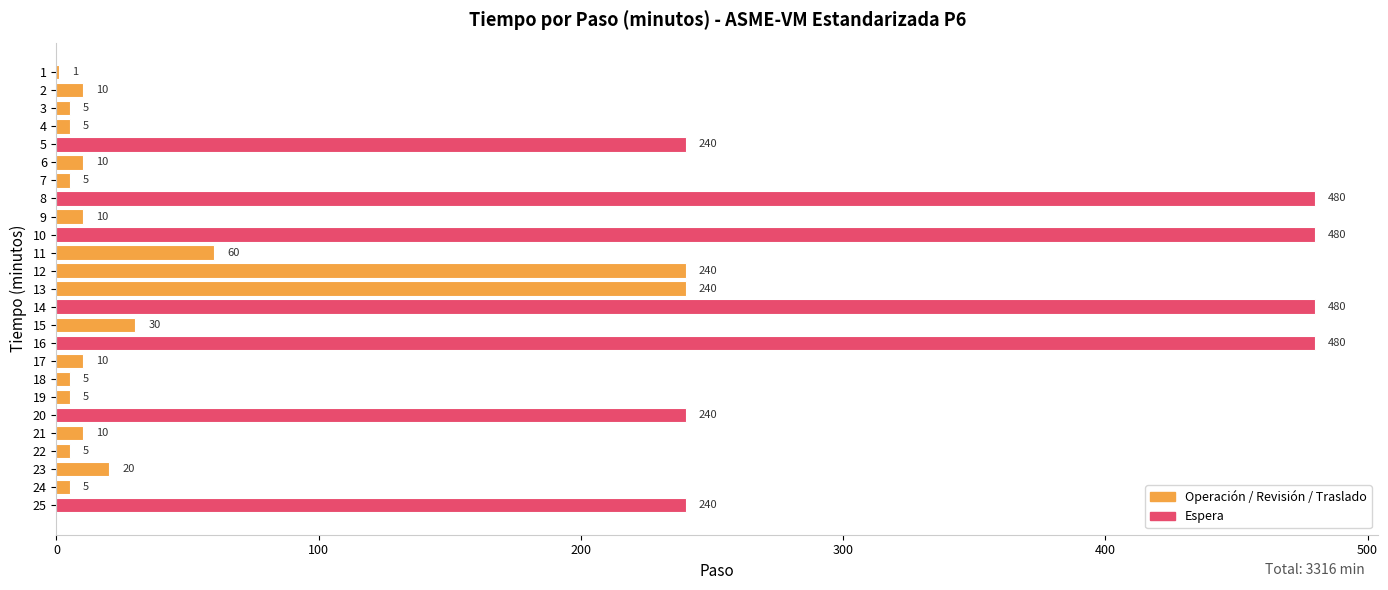

What is the change in value from 6 to 13?

+230